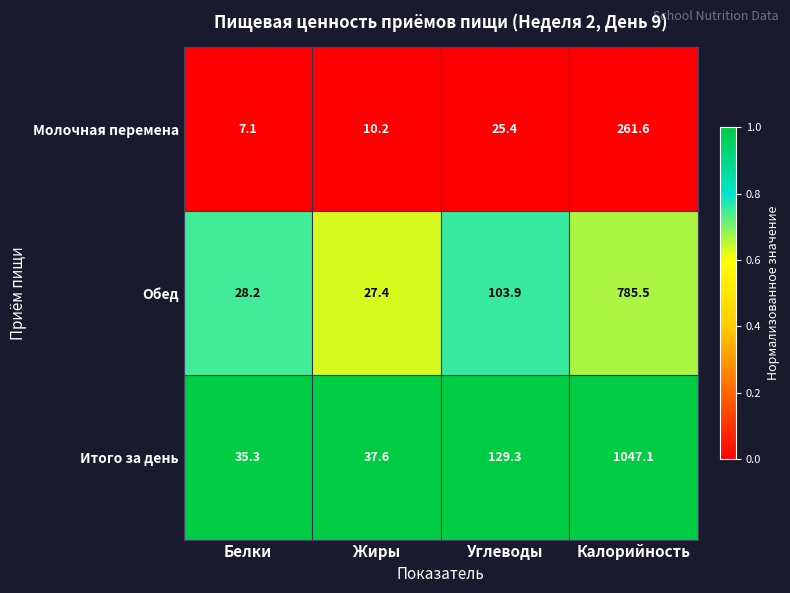

What is the maximum value for Итого за день?

1047.1